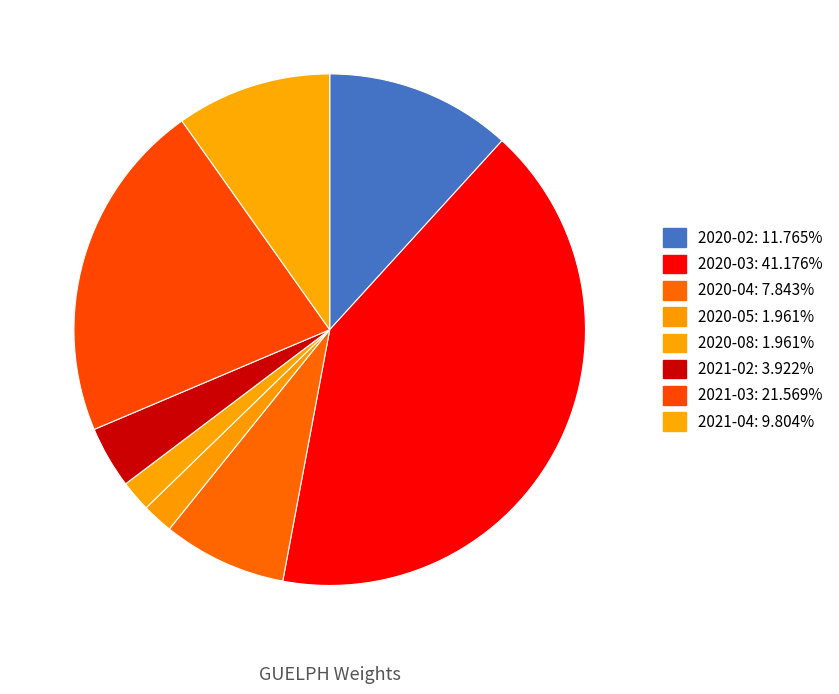

Which category has the biggest portion of the pie?

2020-03